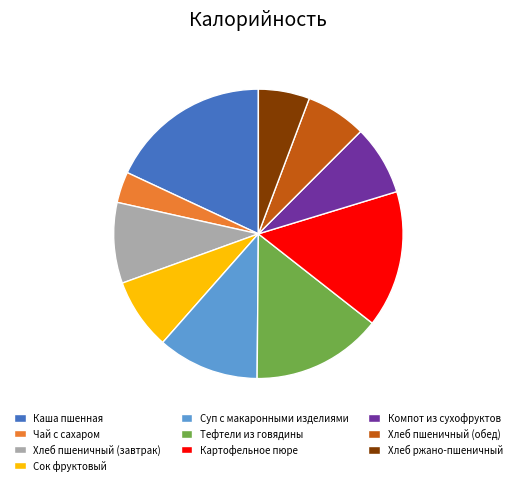

Combined, do Каша пшенная and Суп с макаронными изделиями account for over 50%?

No